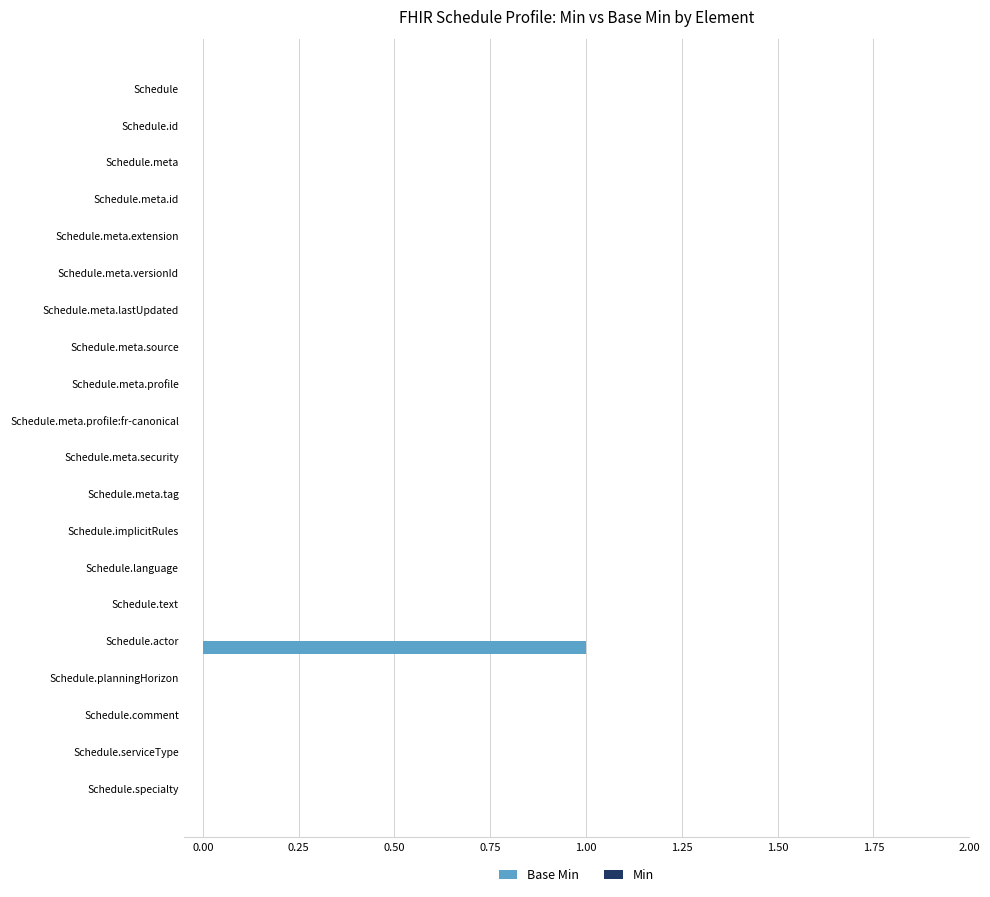

The chart shows a value of -1 at Schedule.meta.profile:fr-canonical. True or false?

False